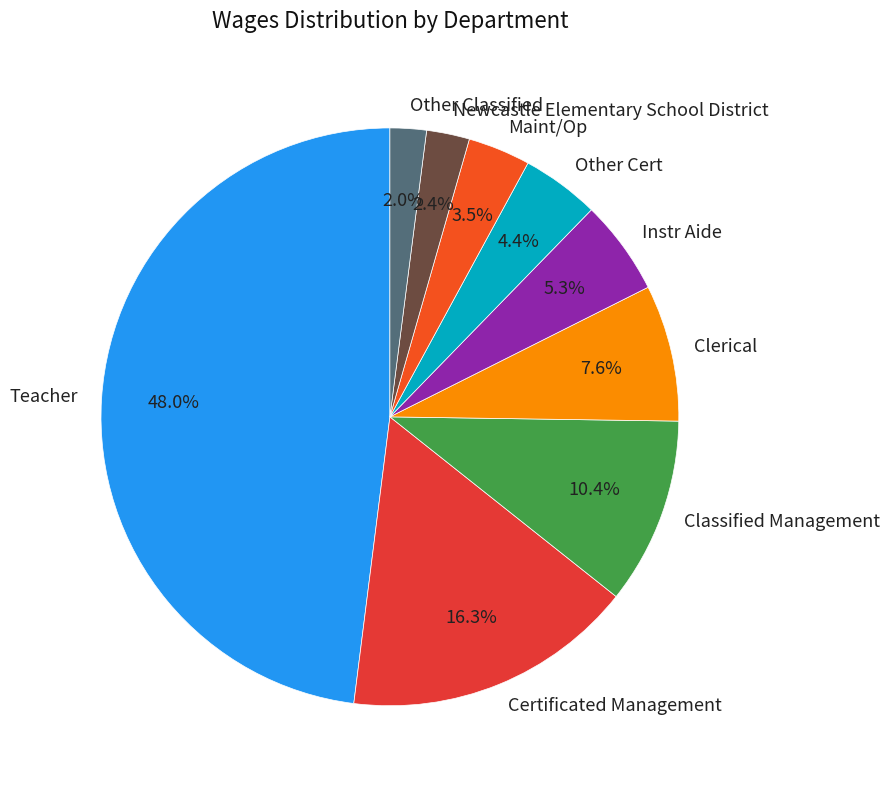

To the nearest percent, what is the difference between the Other Cert and Instr Aide slice percentages?

1%